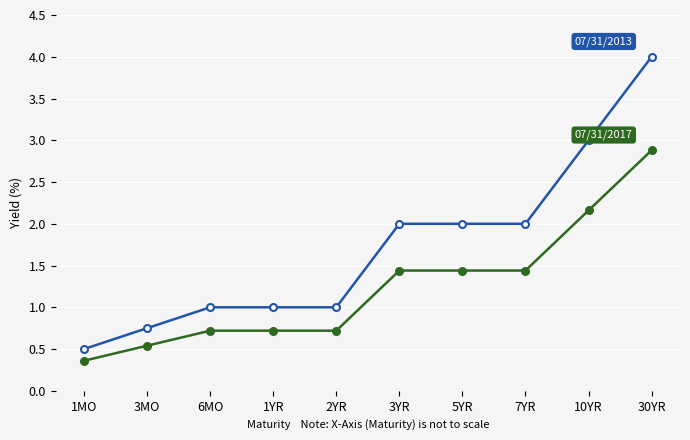

What is the label of the 4th point from the right?

5YR